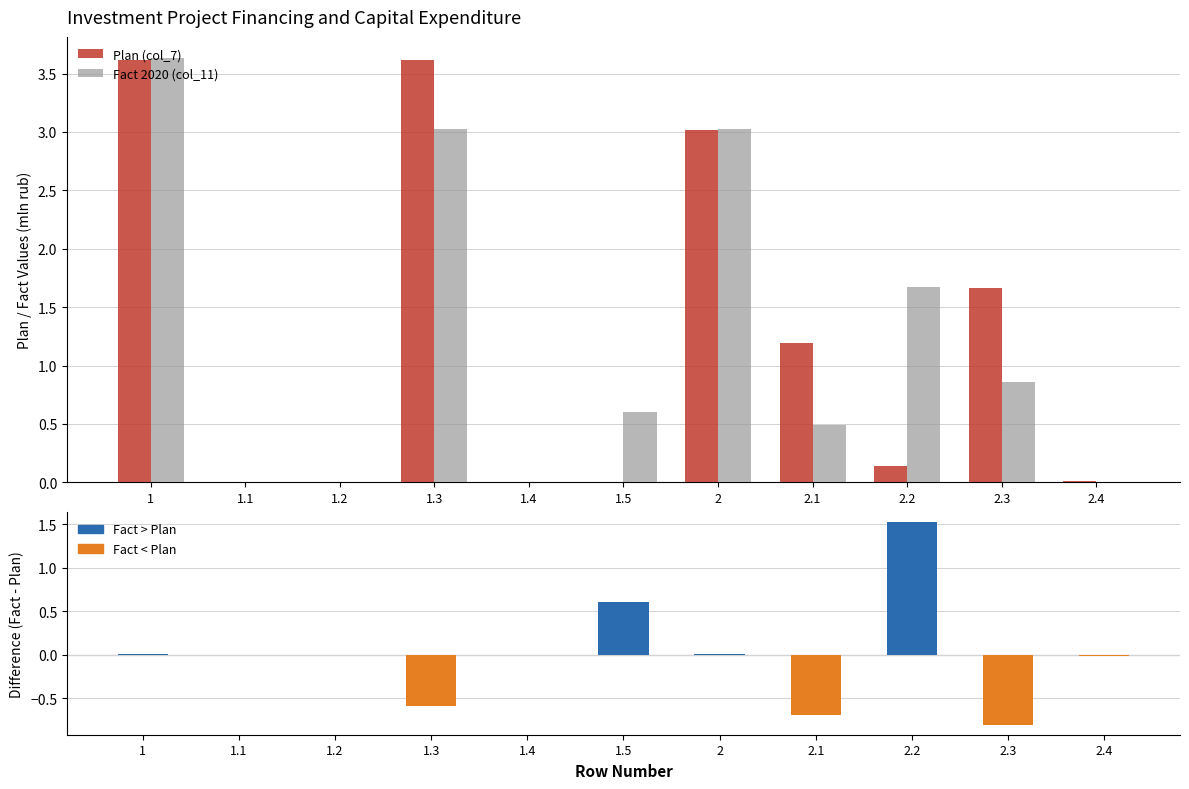

What is the difference between the Fact 2020 (col_11) values at 1 and 1.1?

3.6